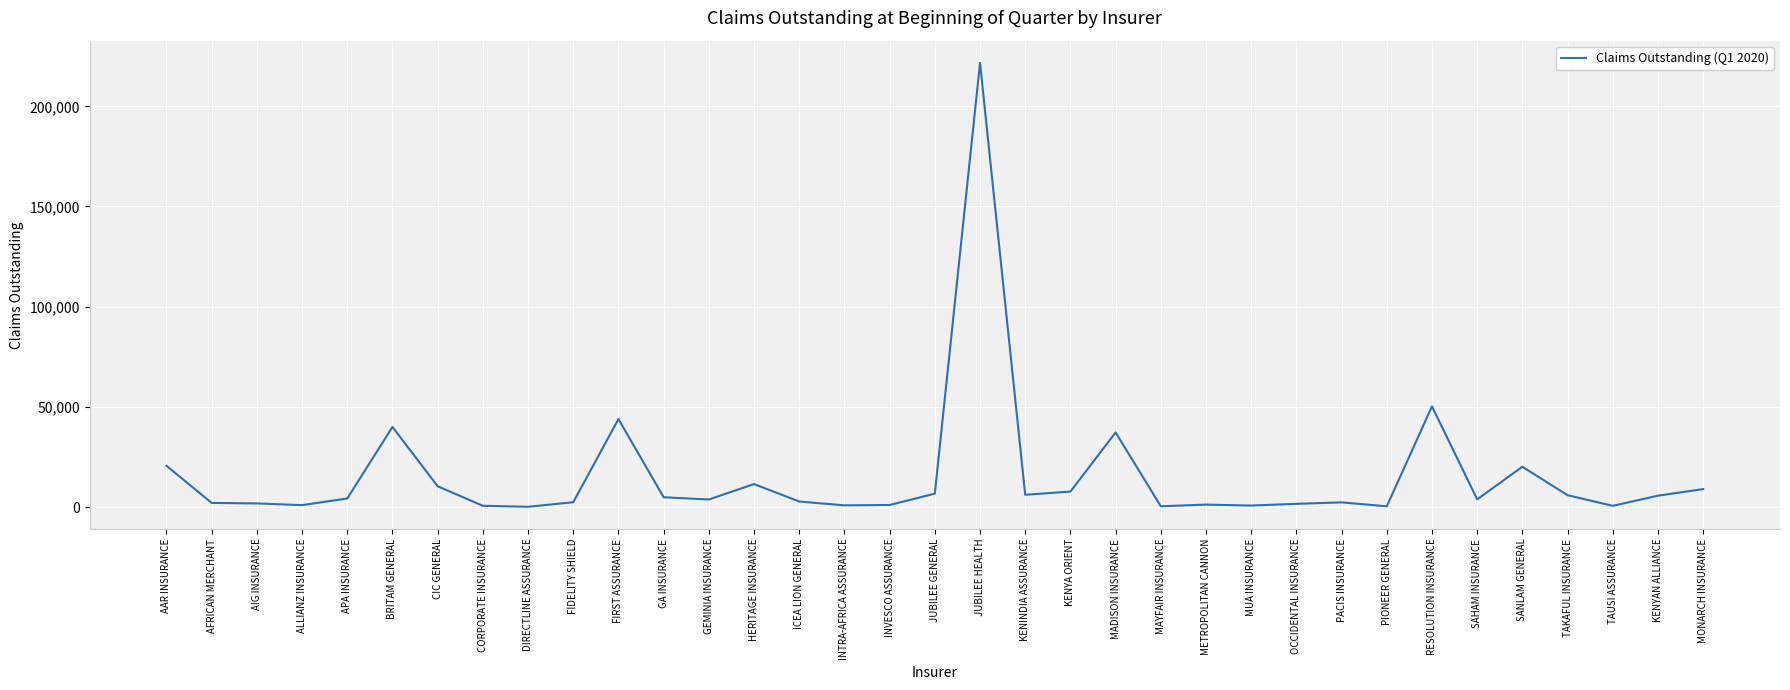

What is the difference between the maximum and minimum values?

221541